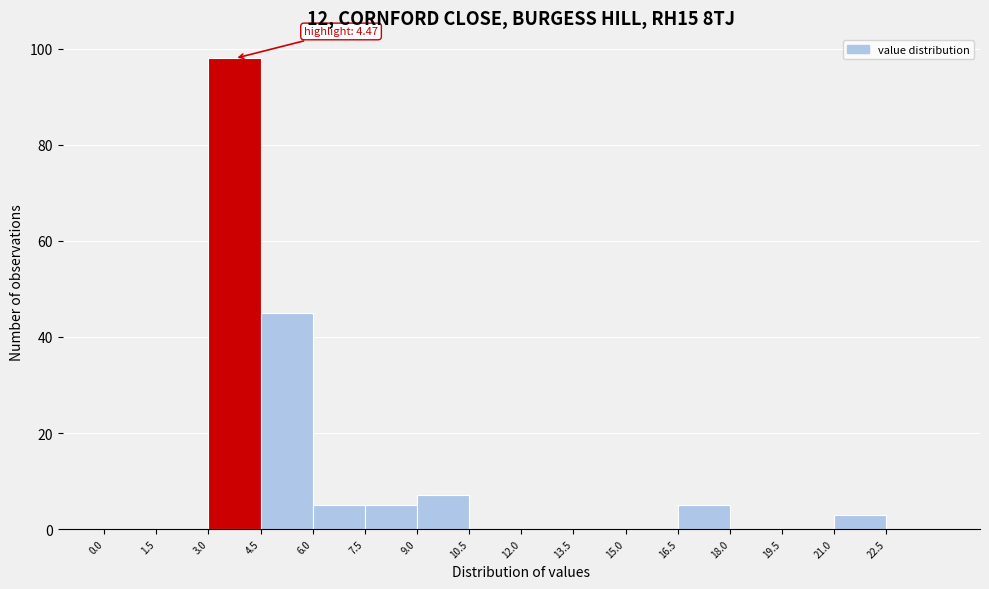

Which range on the x-axis has the tallest bar?

3.0 to 4.5